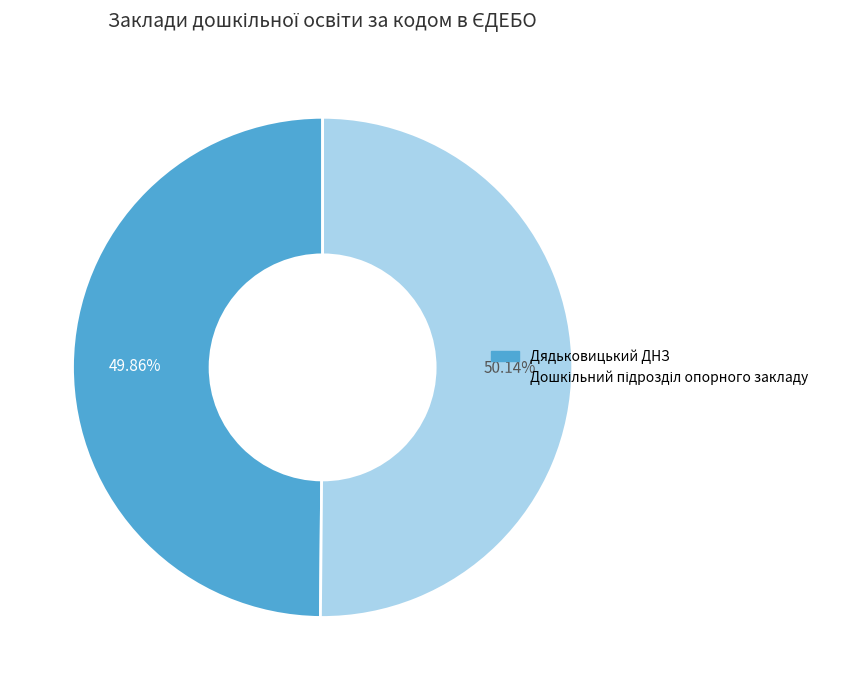

Is there any slice that represents more than half of the pie?

Yes